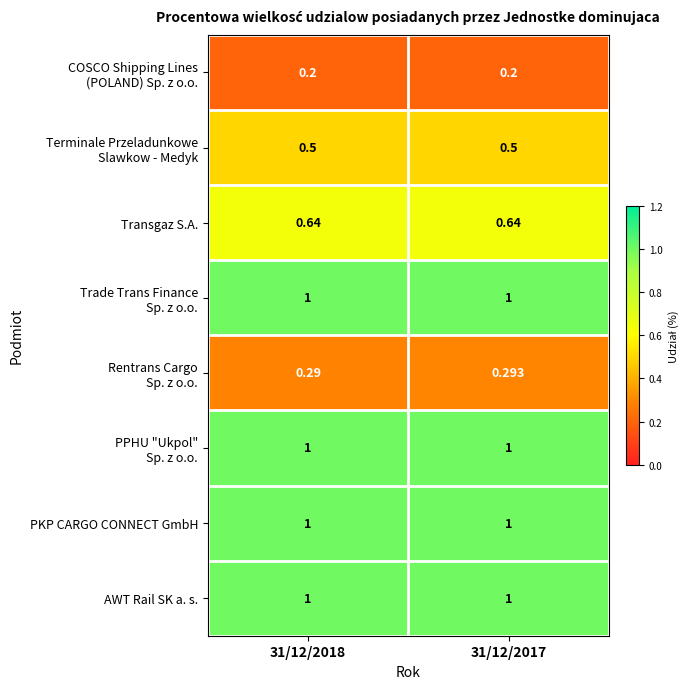

What is the greatest value displayed?

1.0